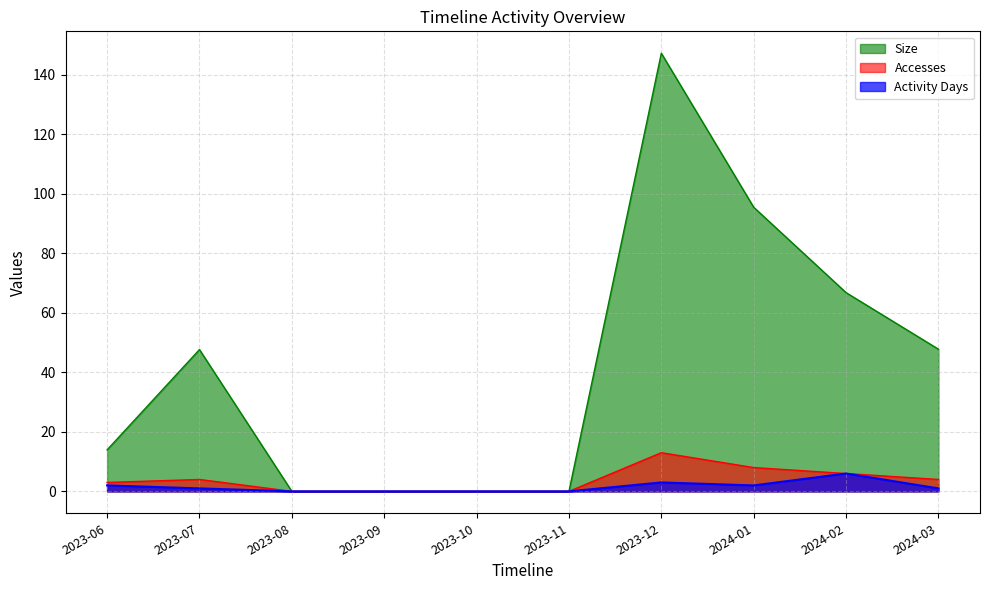

Rank the categories by Activity Days value from lowest to highest.

2023-08, 2023-09, 2023-10, 2023-11, 2023-07, 2024-03, 2023-06, 2024-01, 2023-12, 2024-02